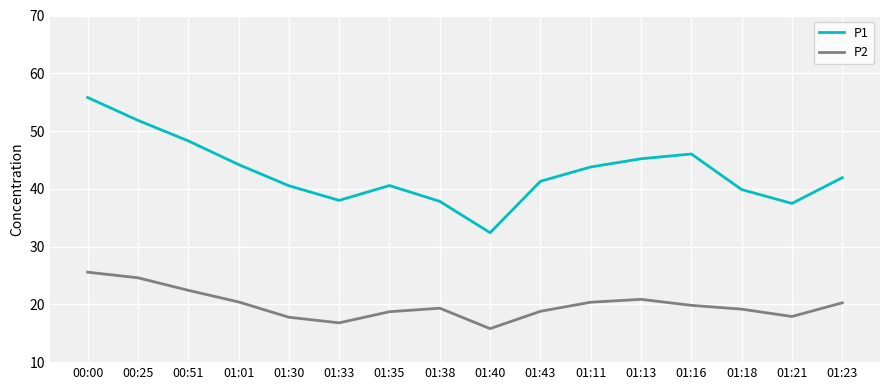

Rank the series by their average value, from highest to lowest.

P1, P2